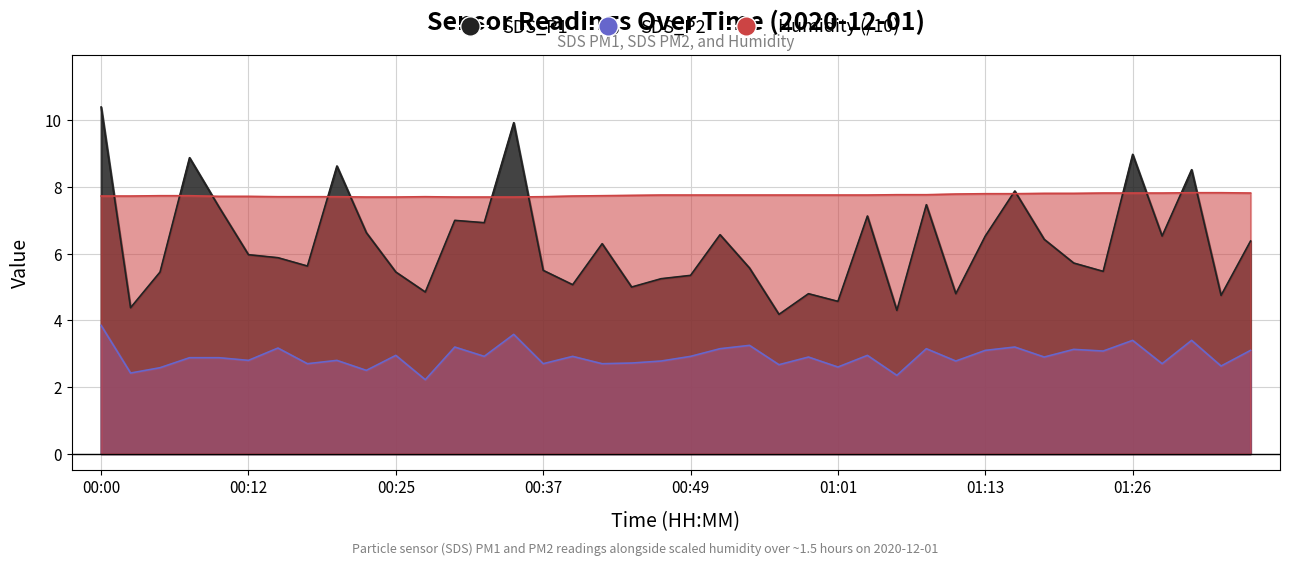

Is the value of Humidity at 00:59 greater than the value of SDS_P1 at 00:51?

Yes